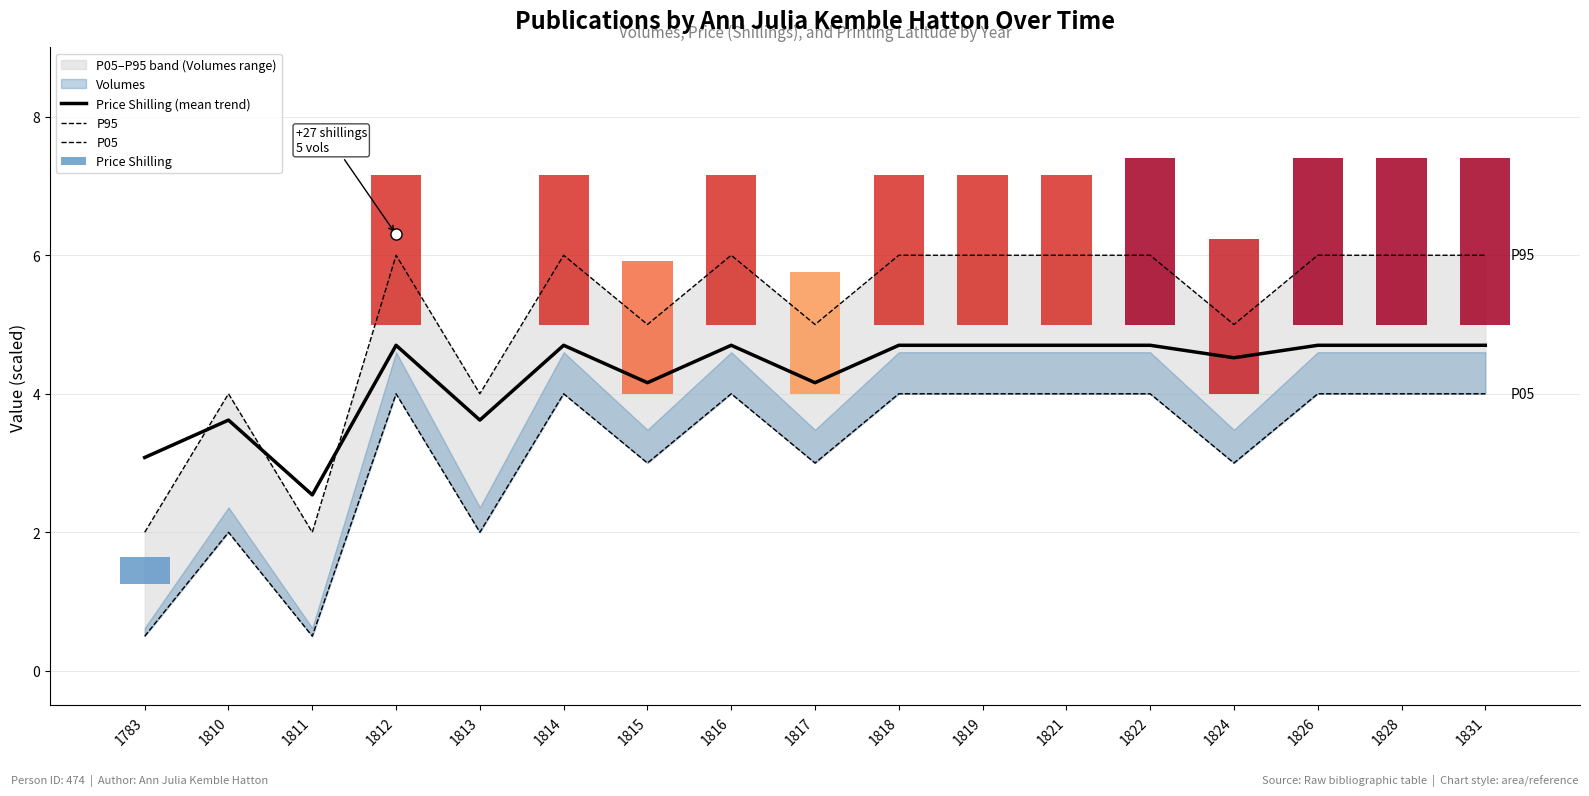

Which series has the largest total across all categories?

P95